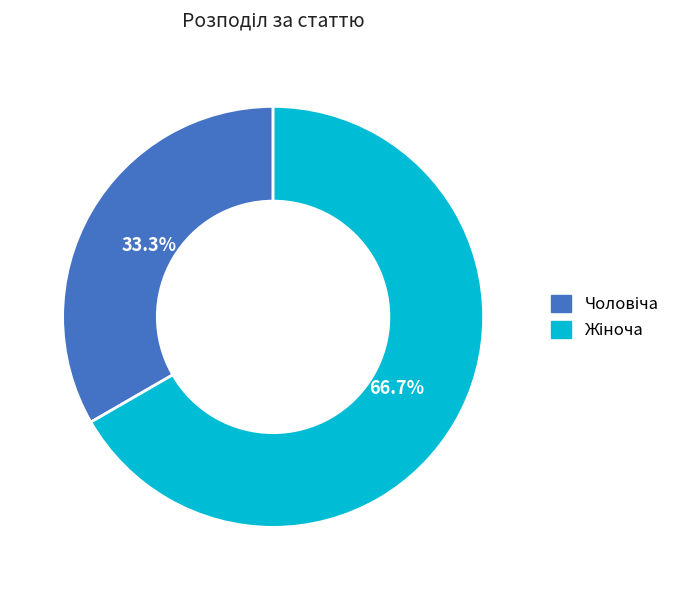

Is there a majority slice in this chart?

Yes